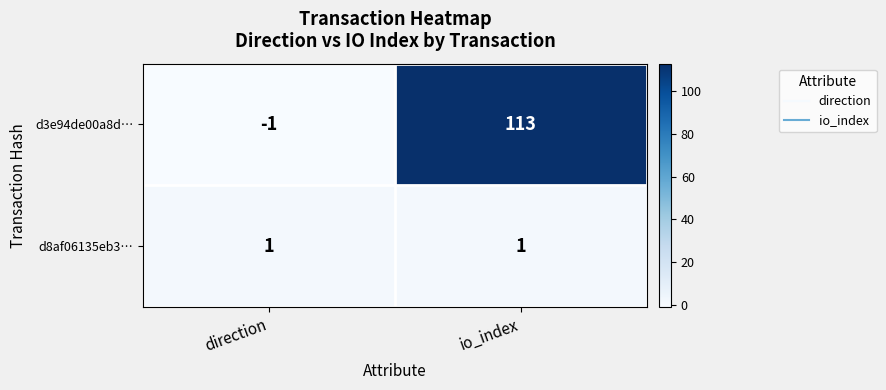

Is it true that d3e94de00a8d… equals 113 at io_index?

True